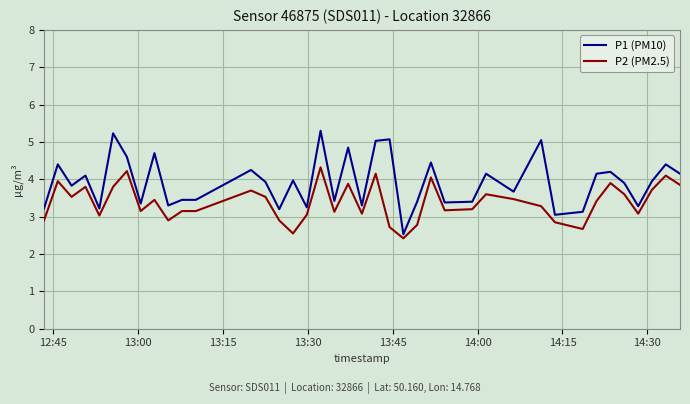

What is the difference between the second highest and minimum values in the P2 (PM2.5) series?

1.8